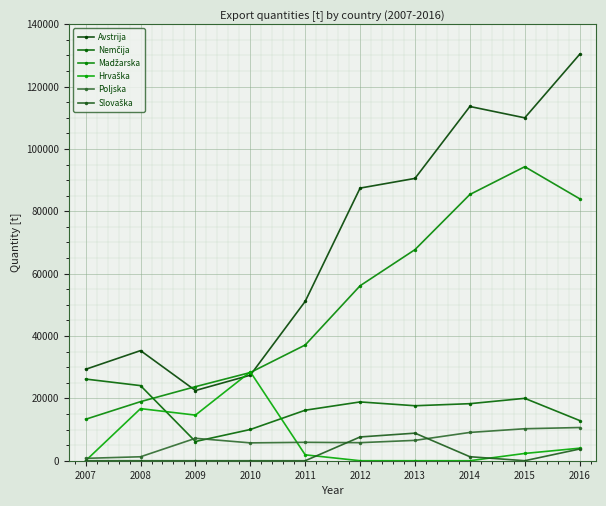

Which series has the widest spread of values?

Avstrija